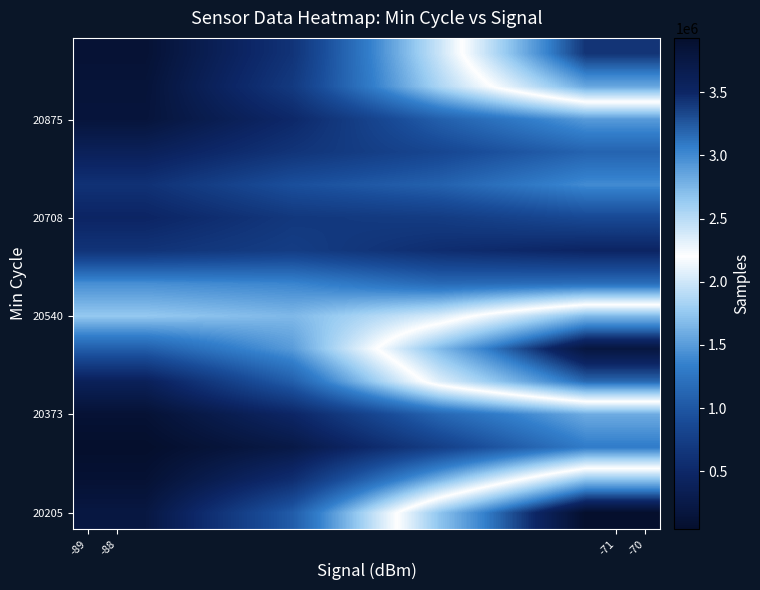

Which category has the highest value across all series?

-70